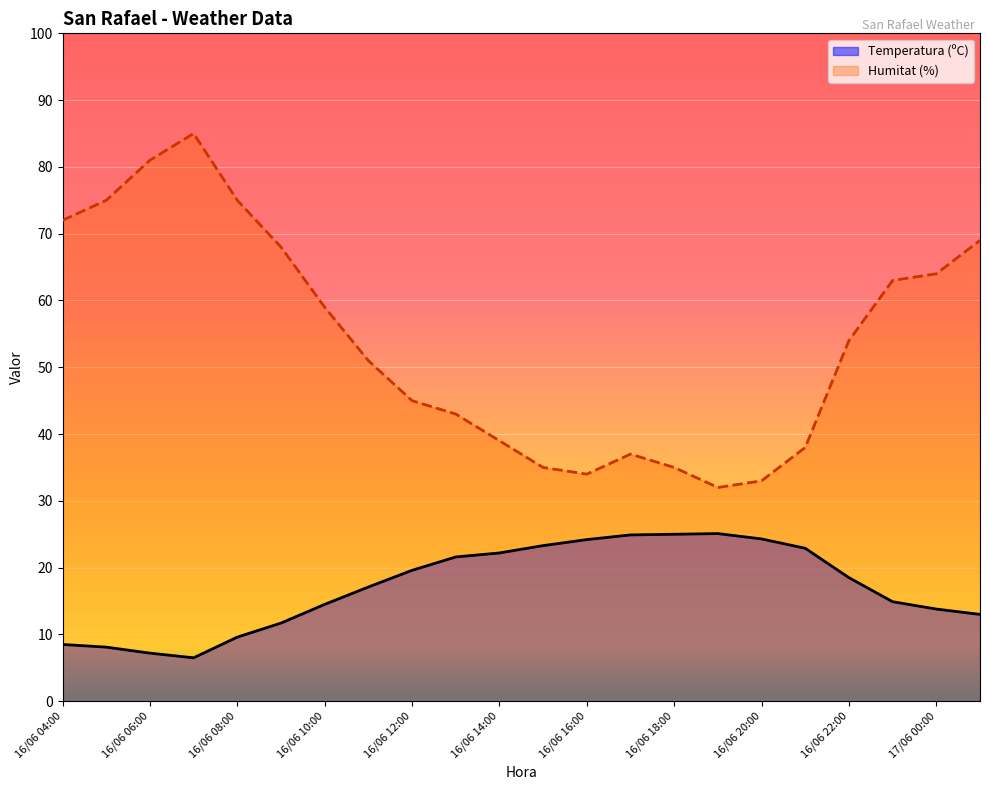

True or false: Temperatura (ºC) and Humitat (%) intersect in this chart.

False